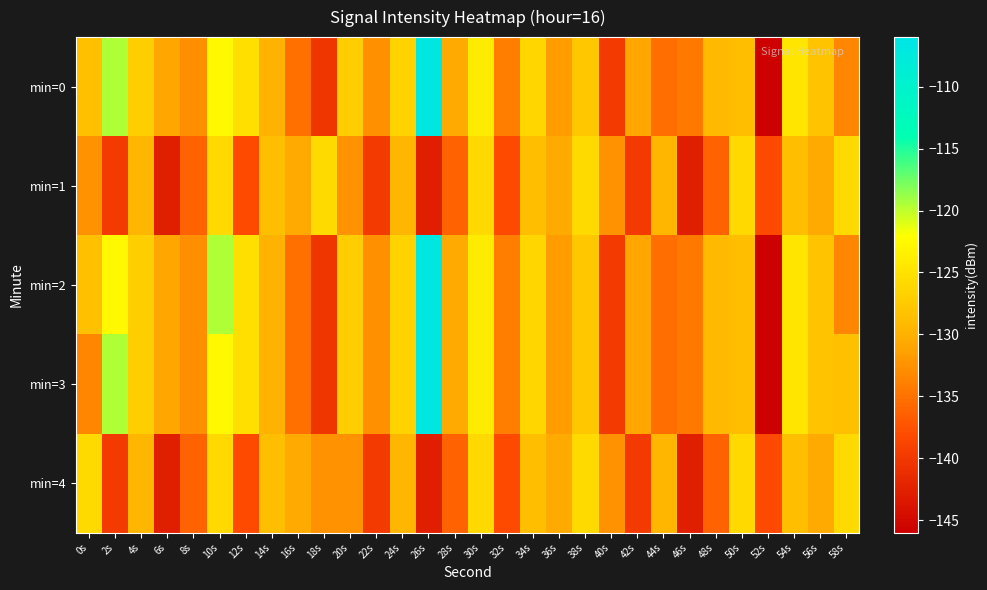

Rank the series at 16s from highest to lowest value.

min=1, min=4, min=0, min=2, min=3